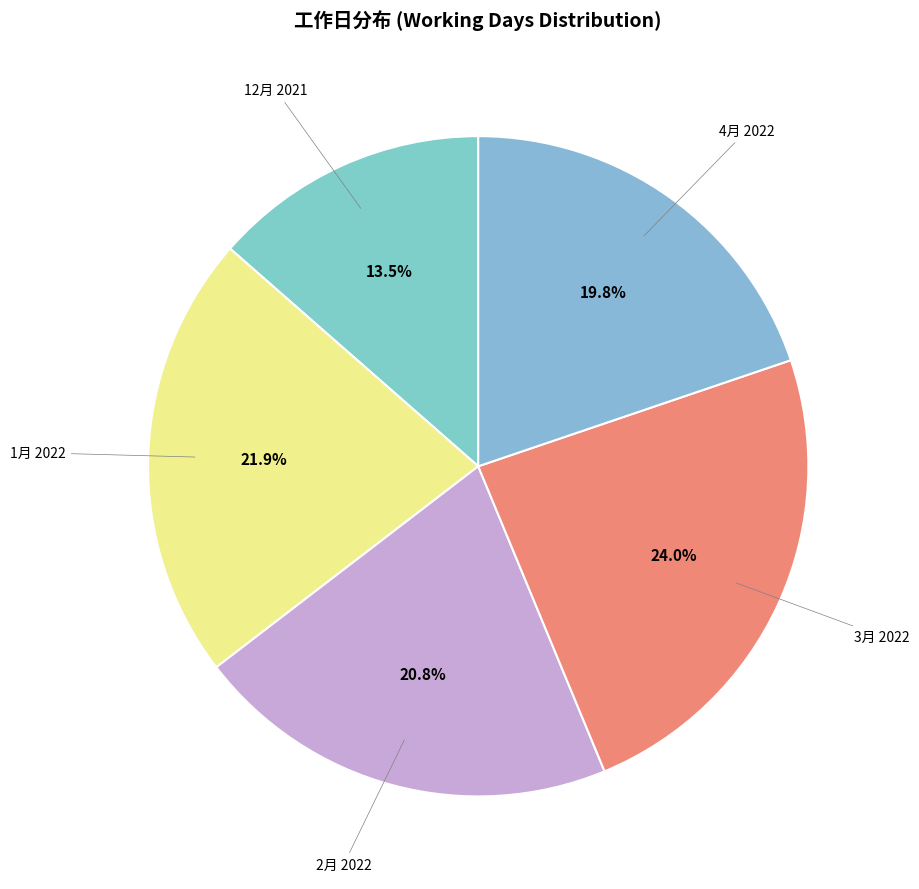

Approximately how many times larger is the value at 12月 2021 compared to 4月 2022?

0.7